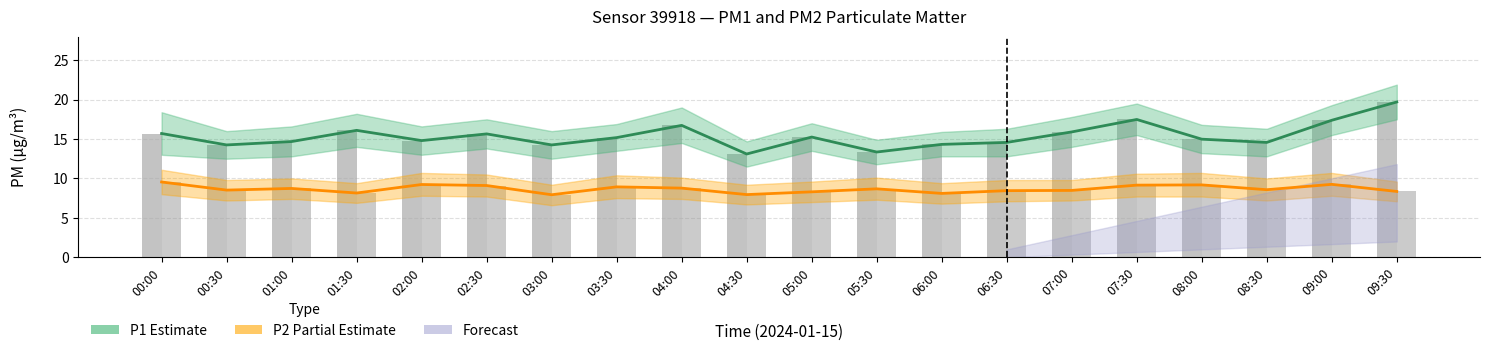

The value of P1 raw at 04:00 is 16.7. True or false?

True